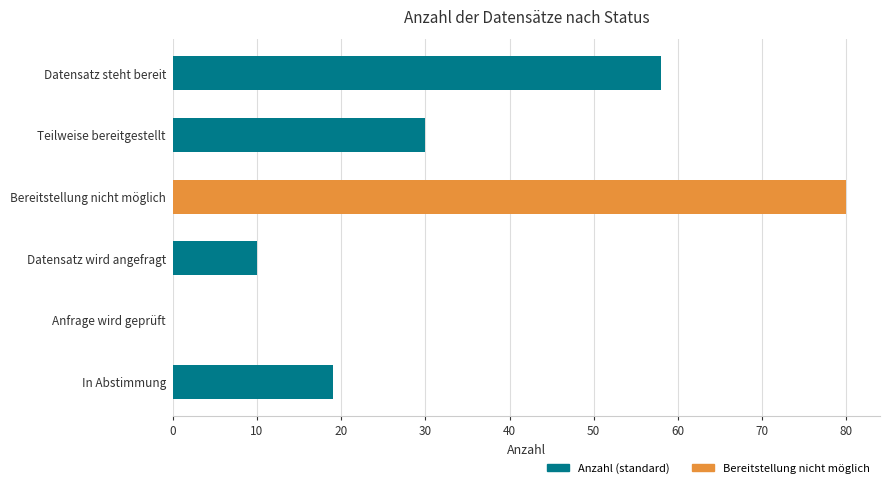

Which has a higher value, Anfrage wird geprüft or Datensatz wird angefragt?

Datensatz wird angefragt